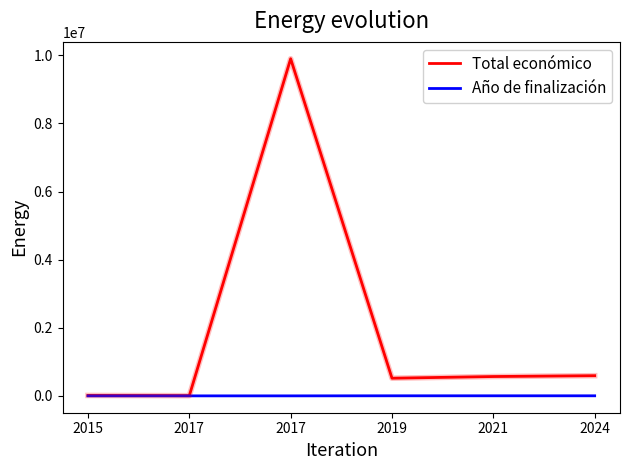

Does the chart display data point markers on the line(s)?

No